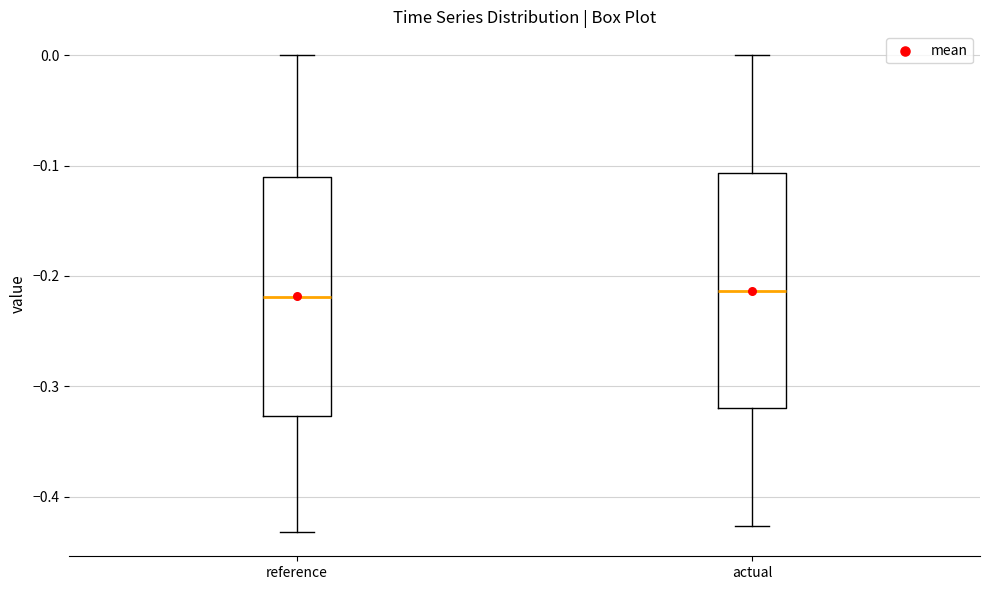

Reading left to right, transcribe this box plot: for each box, give where its median line is, the range the box spans, and where its two whiskers end, as read against the y-axis. The values are not printed on the chart, so give them approximately, as read against the axis.

reference: median -0.22, box -0.33 to -0.11, whiskers -0.43 to 0.00
actual: median -0.21, box -0.32 to -0.11, whiskers -0.43 to 0.00